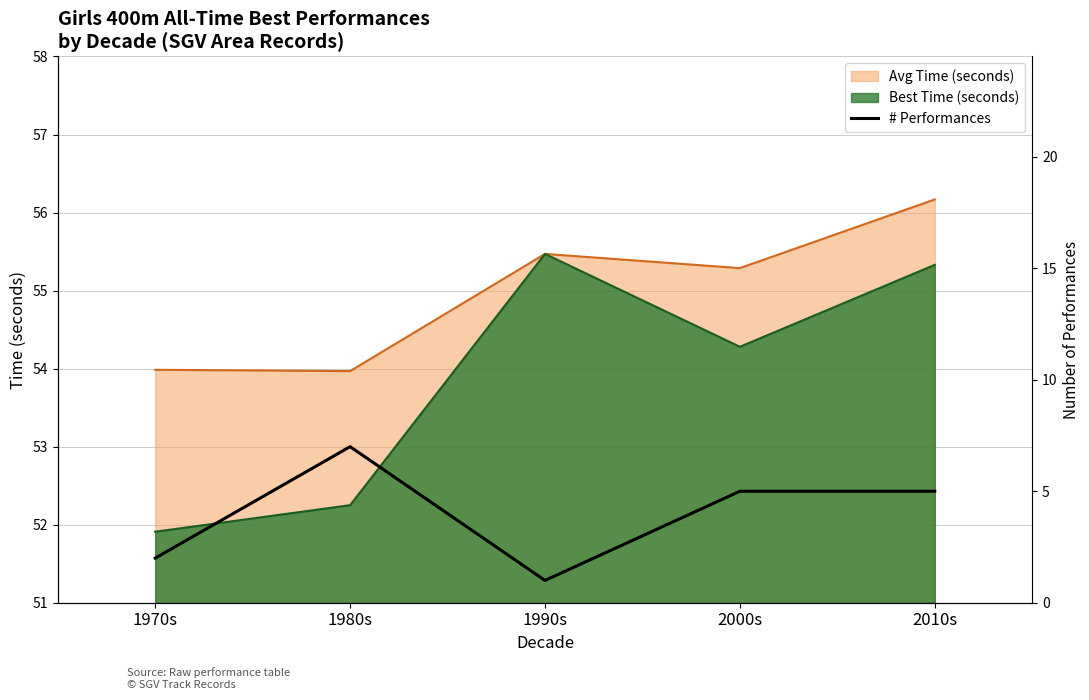

How many categories are shown in the chart?

5